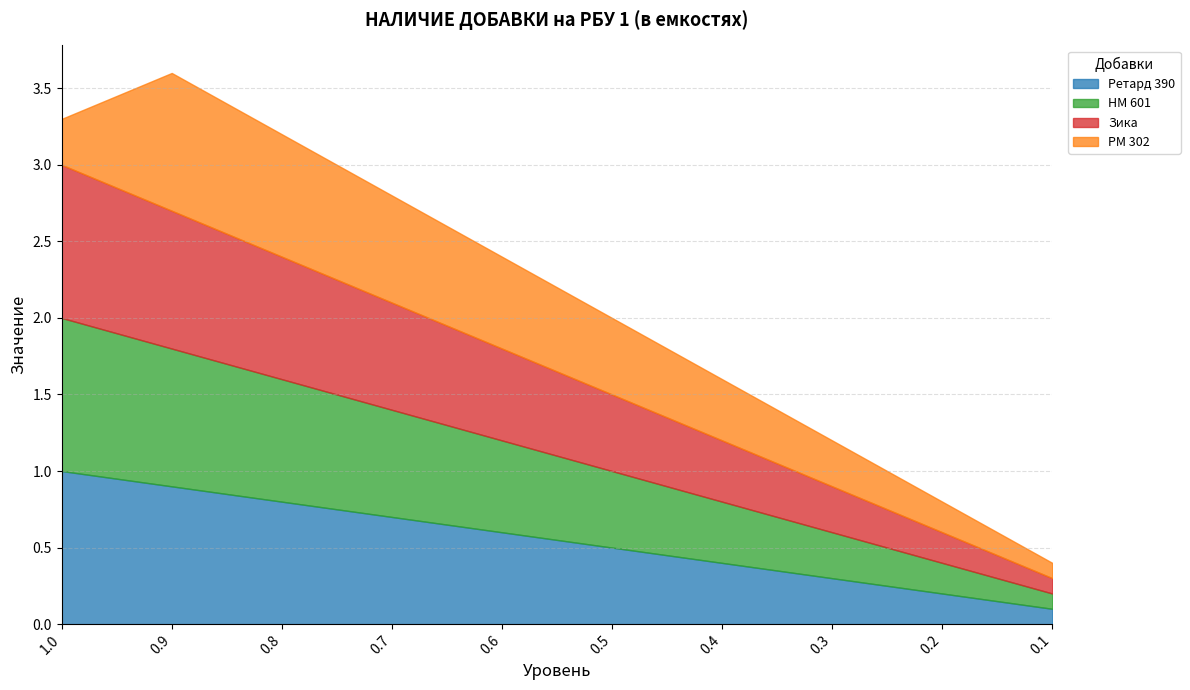

The Зика series shows 0.3 at 0.7. True or false?

False